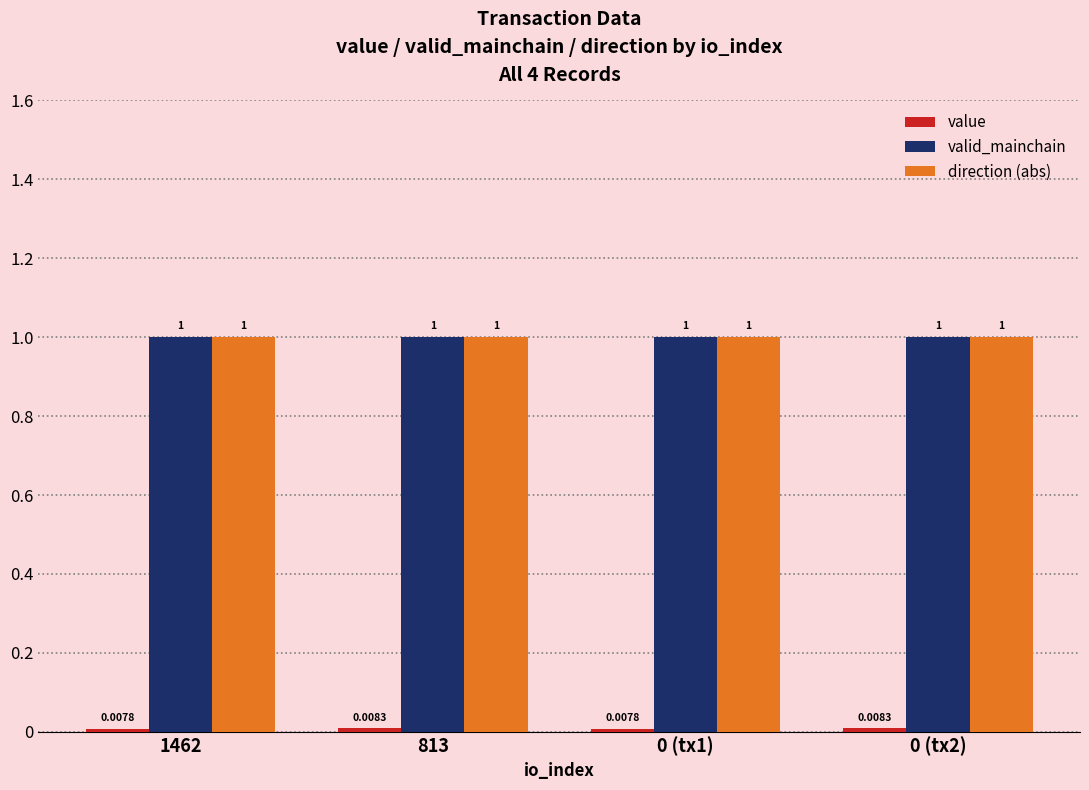

Reading left to right, what are all the values shown in this chart?

value: 0.0	0.0	0.0	0.0
valid_mainchain: 1.0	1.0	1.0	1.0
direction (abs): 1.0	1.0	1.0	1.0